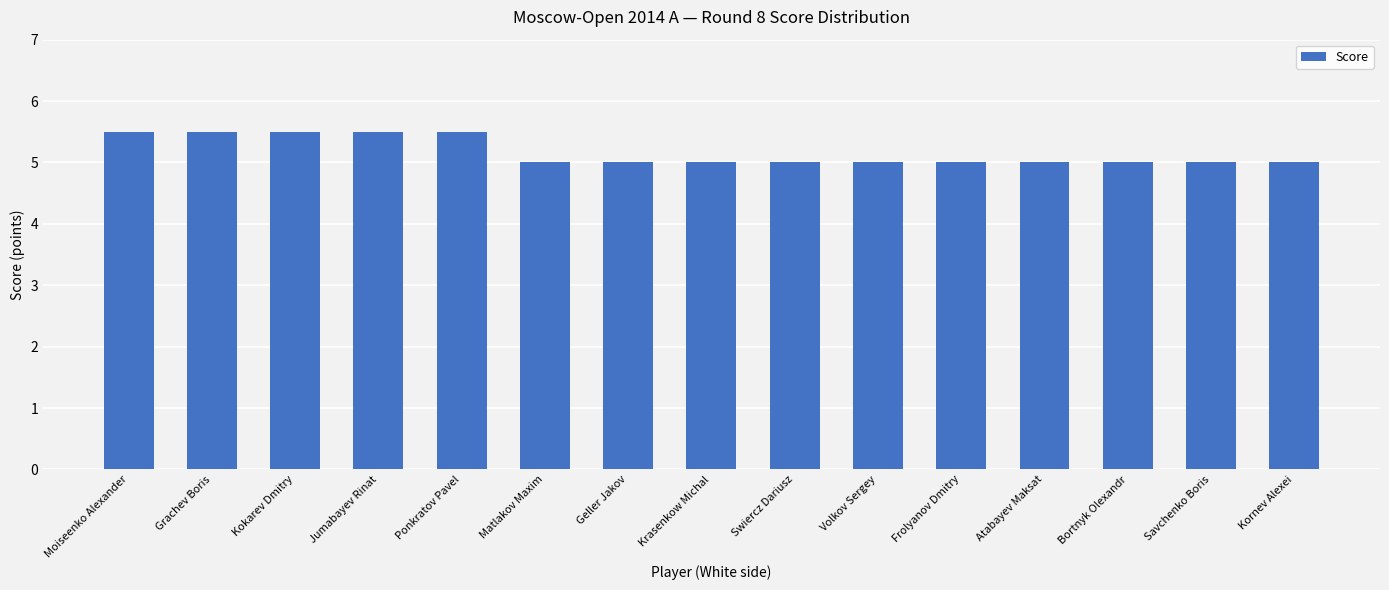

What is the difference between the maximum and second lowest values?

0.5